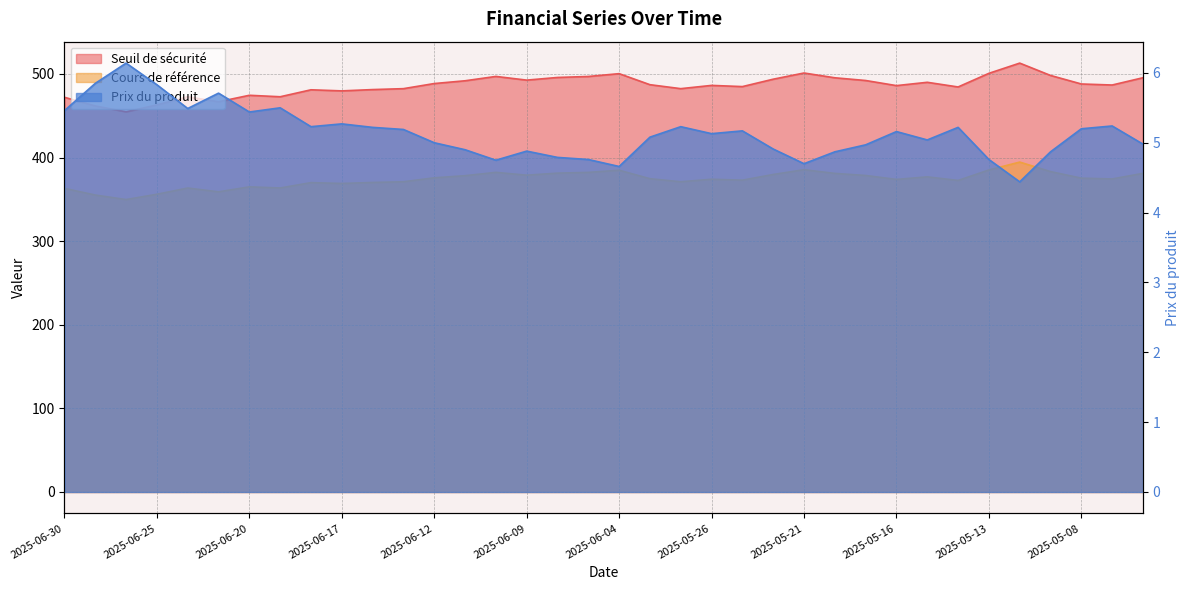

Reading left to right, list all the values displayed in this chart.

Seuil de sécurité: 2025-06-30=472.0	2025-06-27=461.7	2025-06-26=454.7	2025-06-25=462.9	2025-06-24=472.6	2025-06-23=466.7	2025-06-20=474.4	2025-06-19=472.7	2025-06-18=481.0	2025-06-17=479.7	2025-06-16=481.3	2025-06-13=482.4	2025-06-12=488.5	2025-06-11=491.8	2025-06-10=497.0	2025-06-09=492.6	2025-06-06=495.8	2025-06-05=496.9	2025-06-04=500.3	2025-06-03=487.1	2025-06-02=482.4	2025-05-26=486.3	2025-05-23=484.8	2025-05-22=493.7	2025-05-21=501.1	2025-05-20=495.4	2025-05-19=492.1	2025-05-16=486.0	2025-05-15=490.0	2025-05-14=484.4	2025-05-13=500.7	2025-05-12=512.9	2025-05-09=498.2	2025-05-08=488.0	2025-05-07=486.7	2025-05-06=495.4
Cours de référence: 2025-06-30=363.1	2025-06-27=355.1	2025-06-26=349.8	2025-06-25=356.1	2025-06-24=363.6	2025-06-23=359.0	2025-06-20=364.9	2025-06-19=363.6	2025-06-18=370.0	2025-06-17=369.0	2025-06-16=370.2	2025-06-13=371.1	2025-06-12=375.8	2025-06-11=378.3	2025-06-10=382.3	2025-06-09=378.9	2025-06-06=381.4	2025-06-05=382.2	2025-06-04=384.9	2025-06-03=374.7	2025-06-02=371.1	2025-05-26=374.1	2025-05-23=372.9	2025-05-22=379.8	2025-05-21=385.4	2025-05-20=381.1	2025-05-19=378.6	2025-05-16=373.9	2025-05-15=376.9	2025-05-14=372.6	2025-05-13=385.1	2025-05-12=394.6	2025-05-09=383.2	2025-05-08=375.4	2025-05-07=374.4	2025-05-06=381.1
Prix du produit: 2025-06-30=5.5	2025-06-27=5.8	2025-06-26=6.1	2025-06-25=5.8	2025-06-24=5.5	2025-06-23=5.7	2025-06-20=5.4	2025-06-19=5.5	2025-06-18=5.2	2025-06-17=5.3	2025-06-16=5.2	2025-06-13=5.2	2025-06-12=5.0	2025-06-11=4.9	2025-06-10=4.8	2025-06-09=4.9	2025-06-06=4.8	2025-06-05=4.8	2025-06-04=4.7	2025-06-03=5.1	2025-06-02=5.2	2025-05-26=5.1	2025-05-23=5.2	2025-05-22=4.9	2025-05-21=4.7	2025-05-20=4.9	2025-05-19=5.0	2025-05-16=5.2	2025-05-15=5.0	2025-05-14=5.2	2025-05-13=4.8	2025-05-12=4.4	2025-05-09=4.9	2025-05-08=5.2	2025-05-07=5.2	2025-05-06=5.0